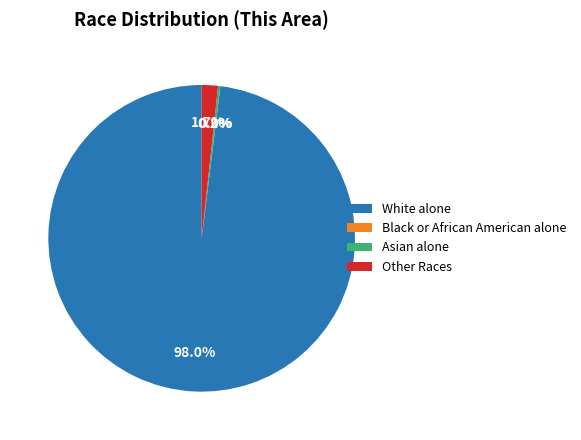

To the nearest percent, what is the combined percentage of Other Races and Black or African American alone?

2%